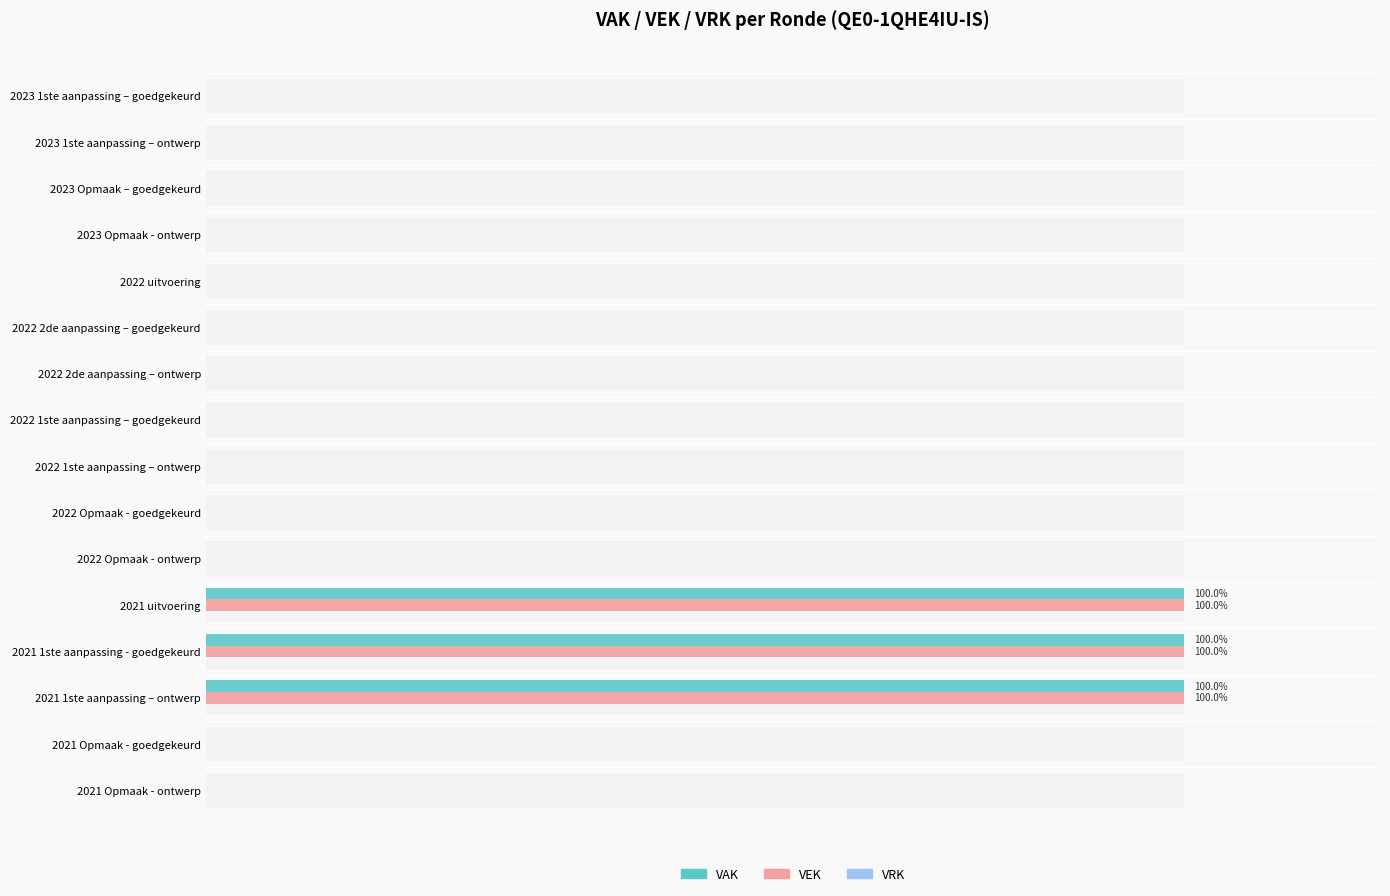

What is the average value of the VRK series?

0.2